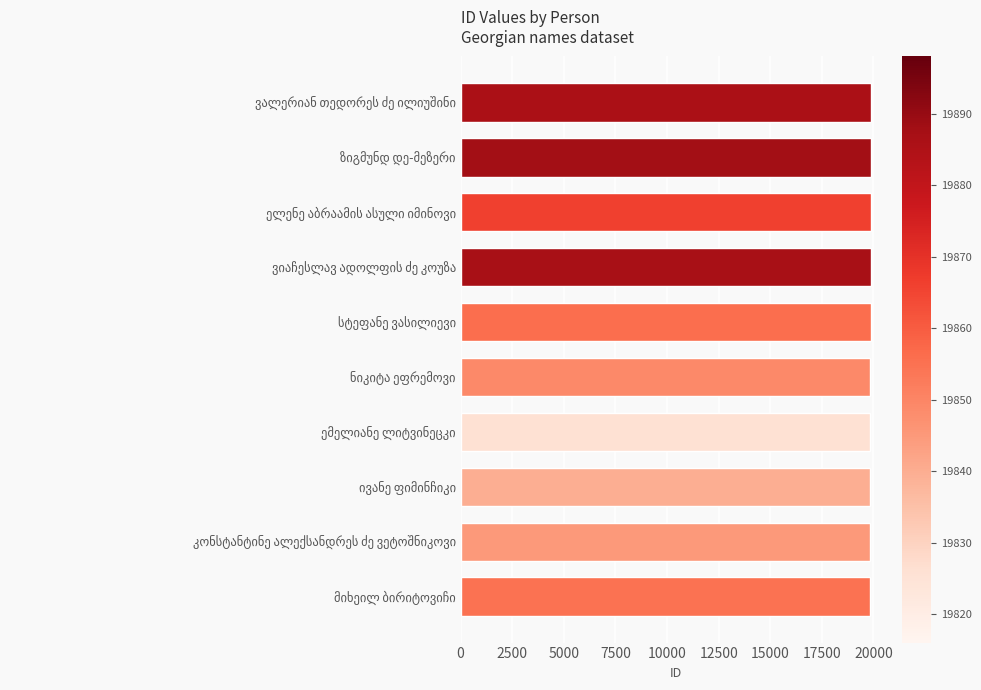

What is the value of the 7th bar from the top?

19826